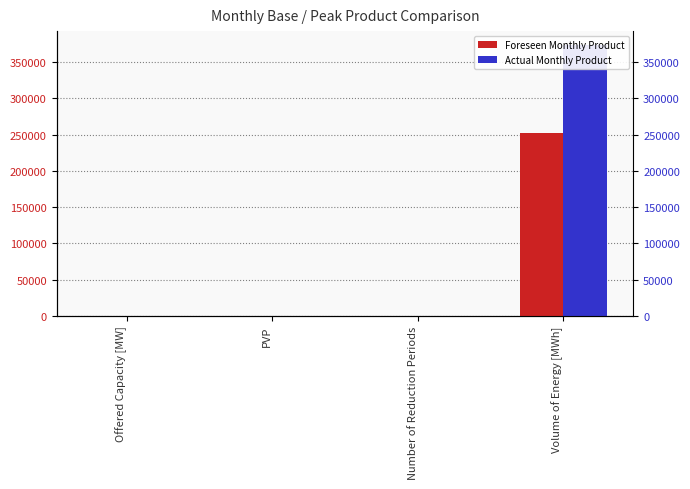

Between Offered Capacity [MW] and PVP, which series saw the biggest shift?

Actual Monthly Product